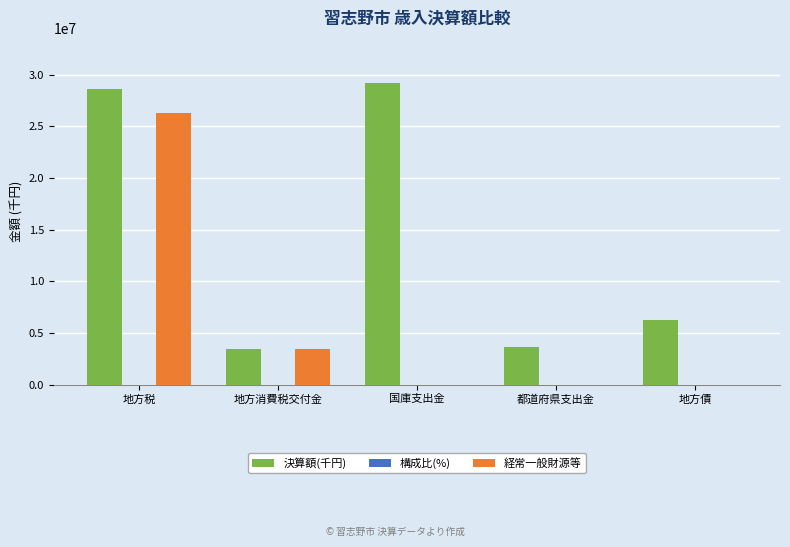

True or false: 経常一般財源等 has a value of -8936221.7 at 都道府県支出金.

False